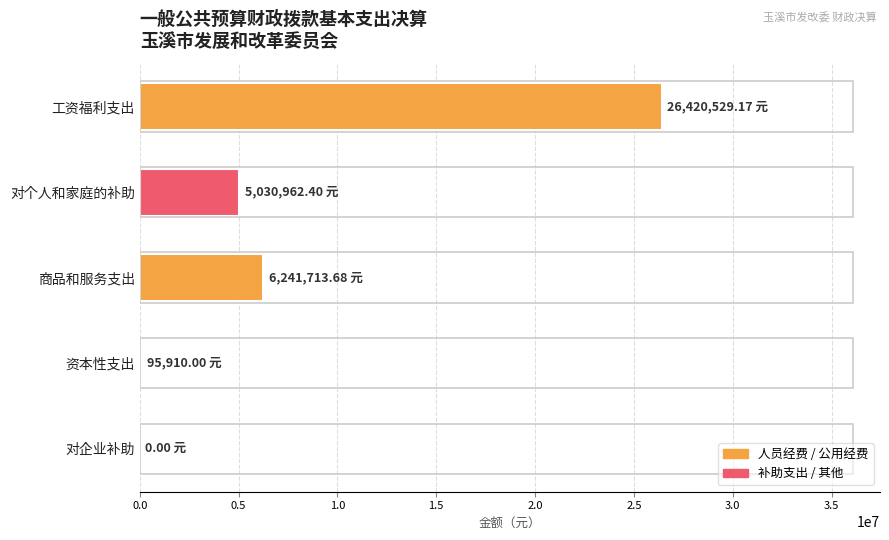

What is the change in value from 工资福利支出 to 对个人和家庭的补助?

-21389566.8